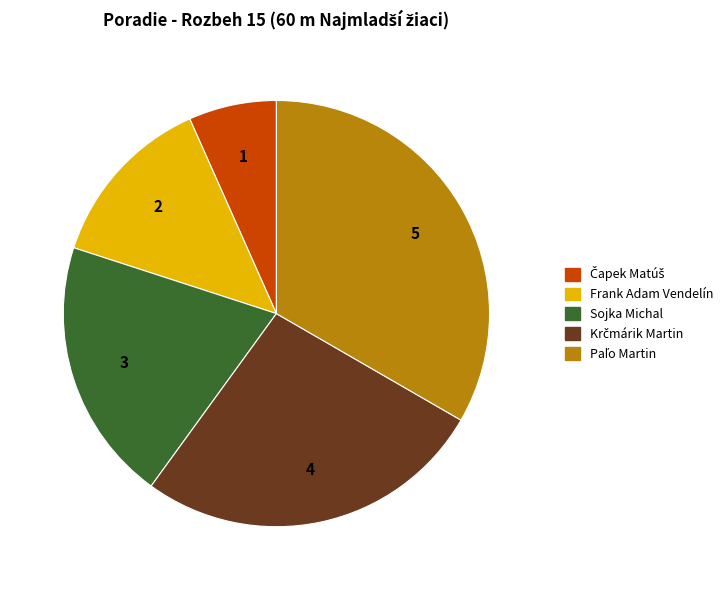

Is it true that Frank Adam Vendelín is 27% of the pie?

False